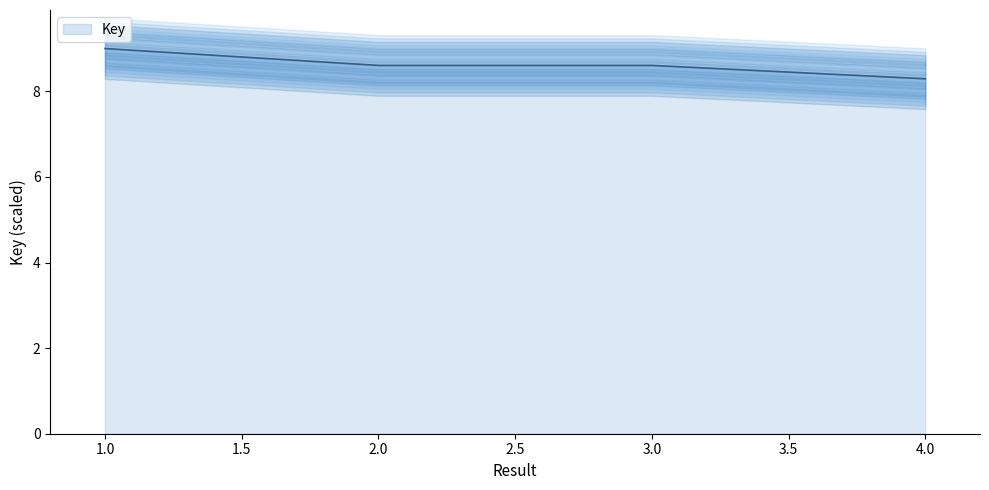

What is the average value?

8.6